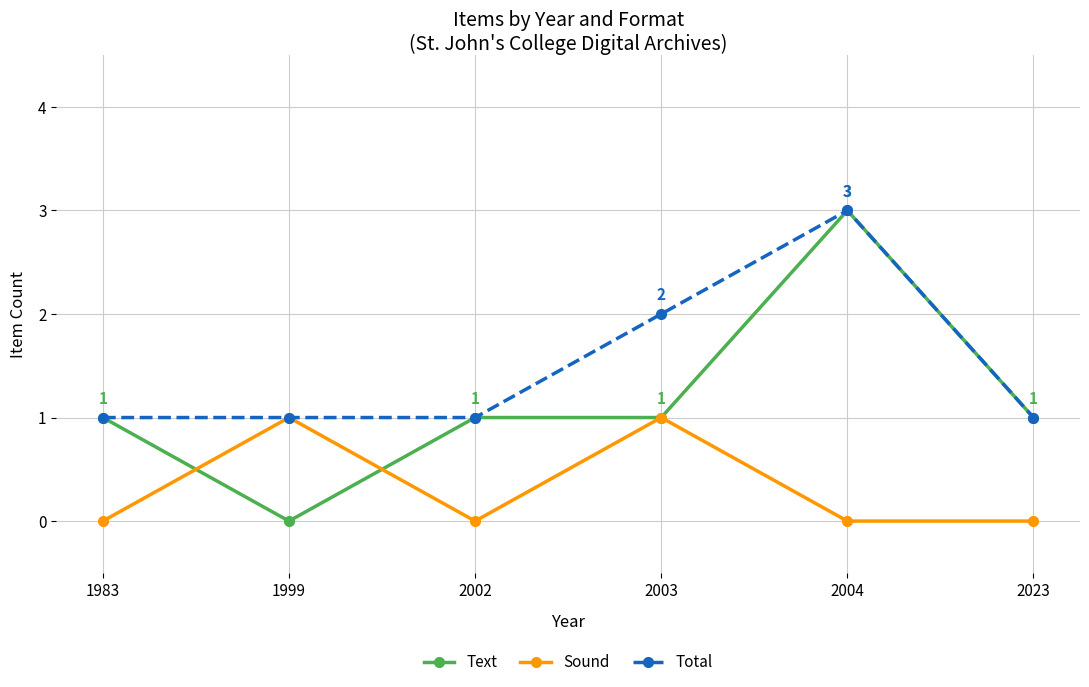

How many interior local peaks does the Sound series have?

2